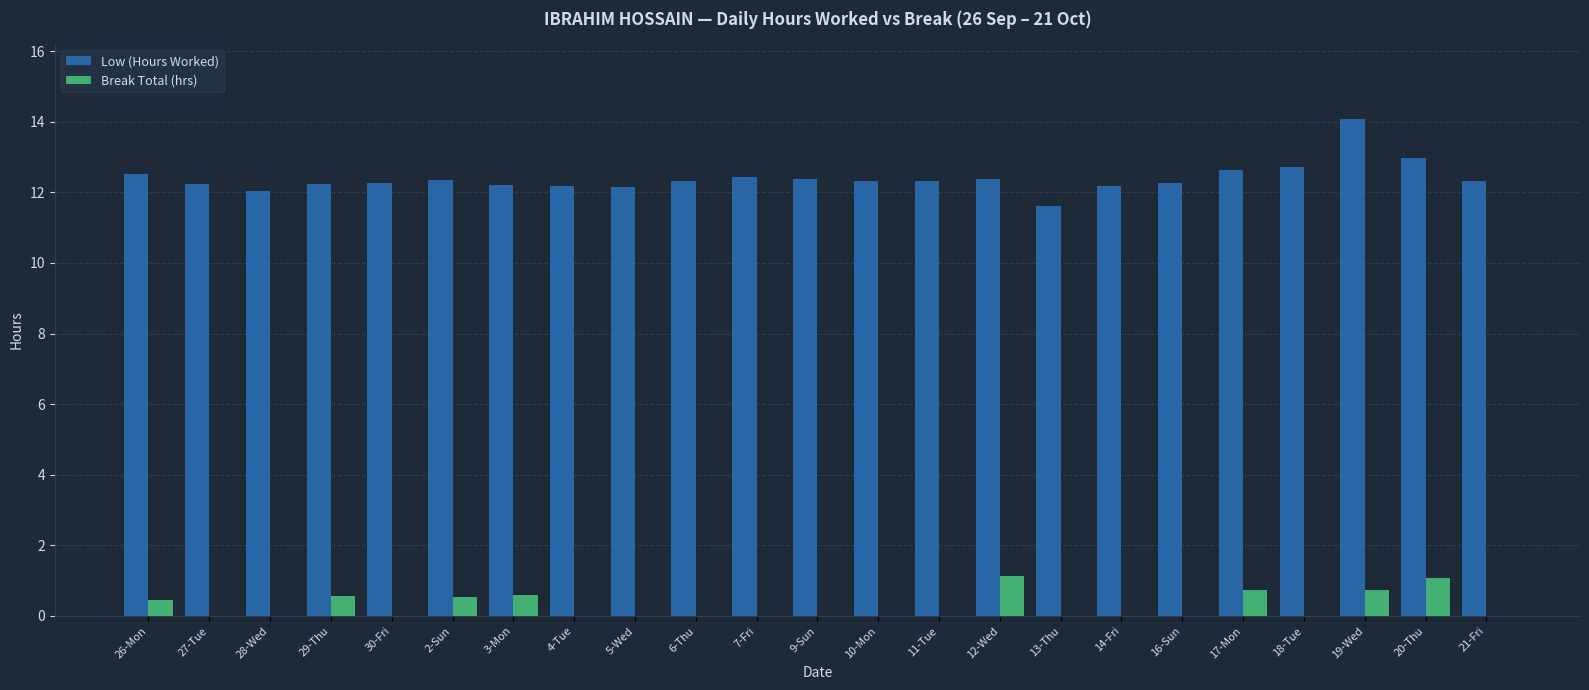

What is the sum of all Low (Hours Worked) values?

285.1